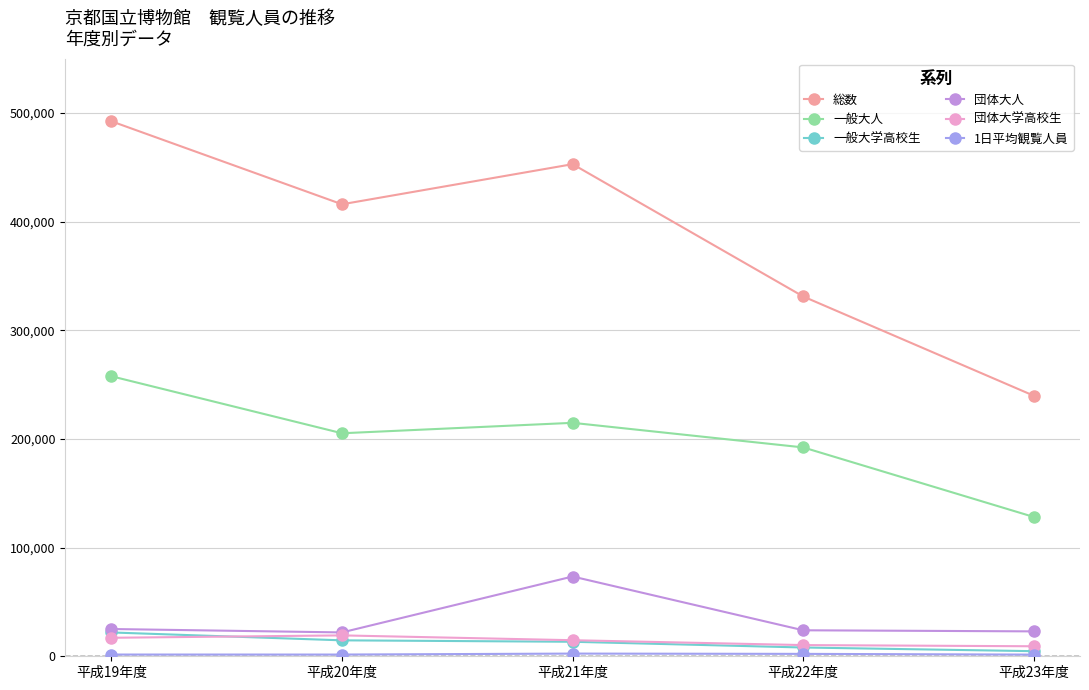

What is the maximum value for 団体大人?

73424